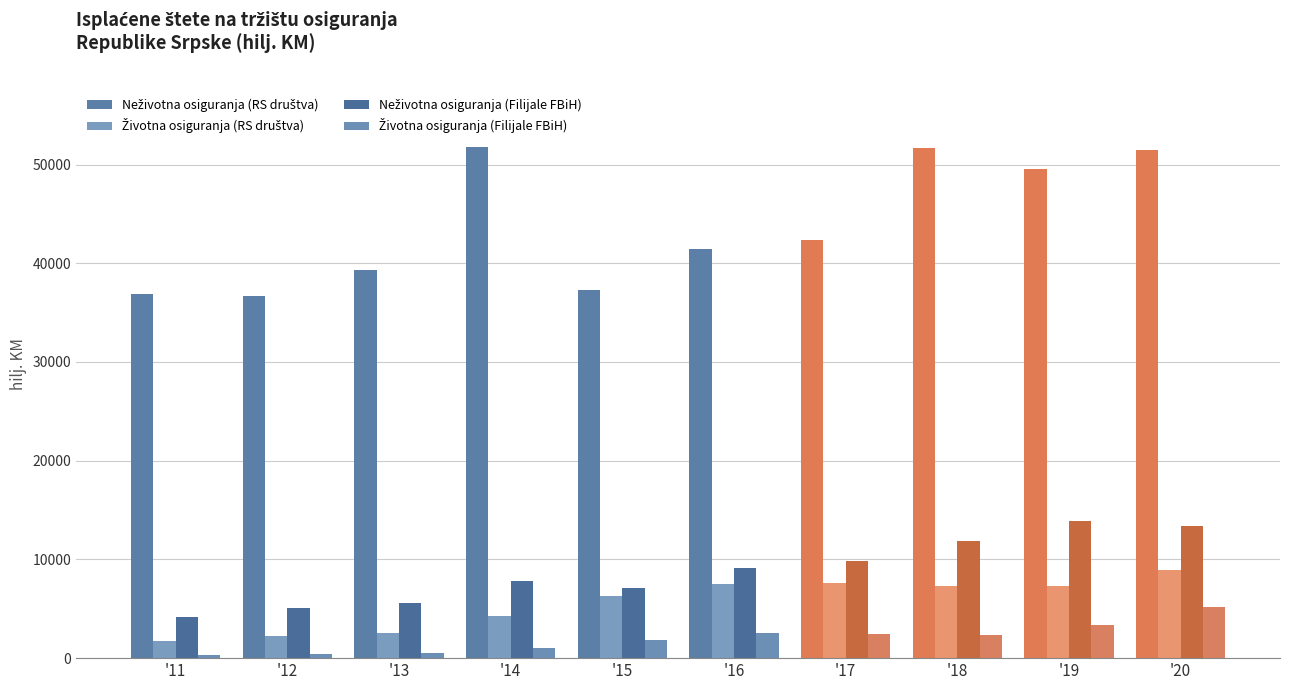

What value does the Životna osiguranja (Filijale FBiH) series have at '17?

2416